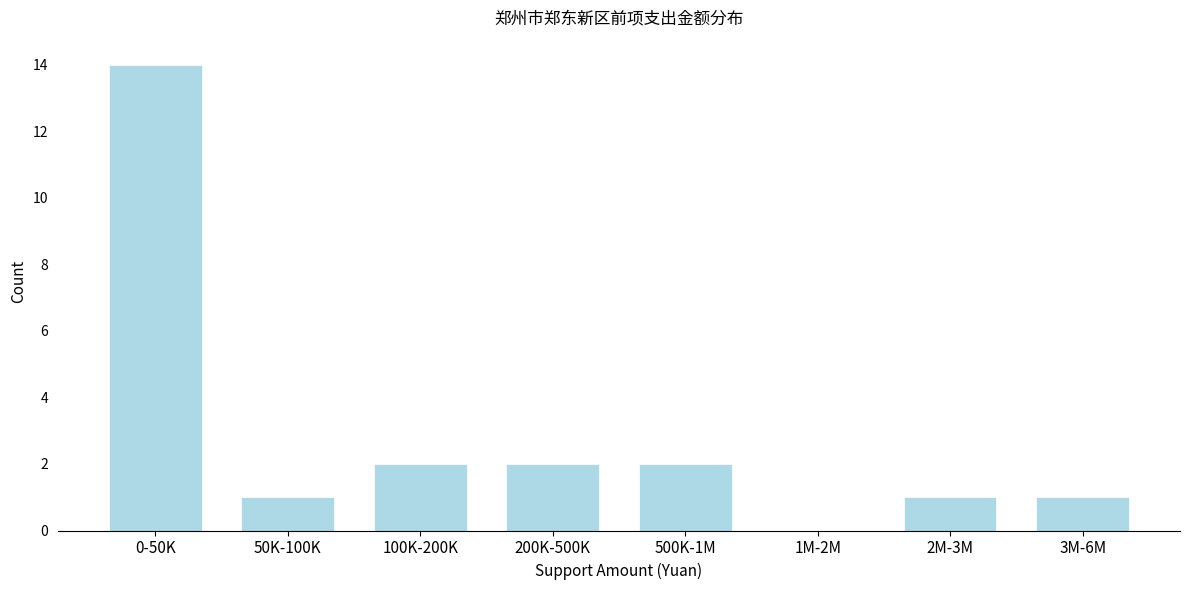

Which has a higher value, 1M-2M or 3M-6M?

3M-6M